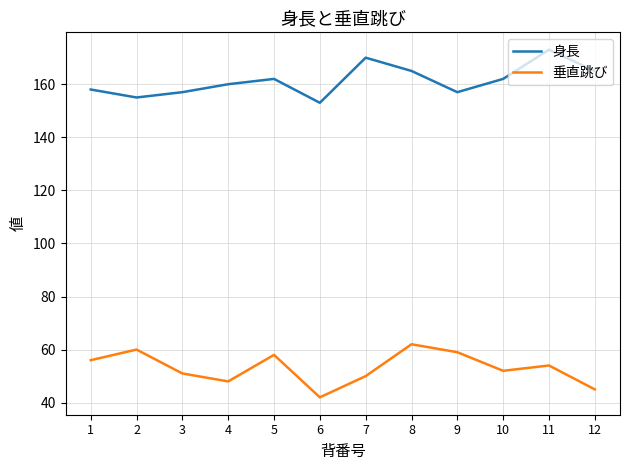

True or false: 身長 and 垂直跳び cross at least once.

False